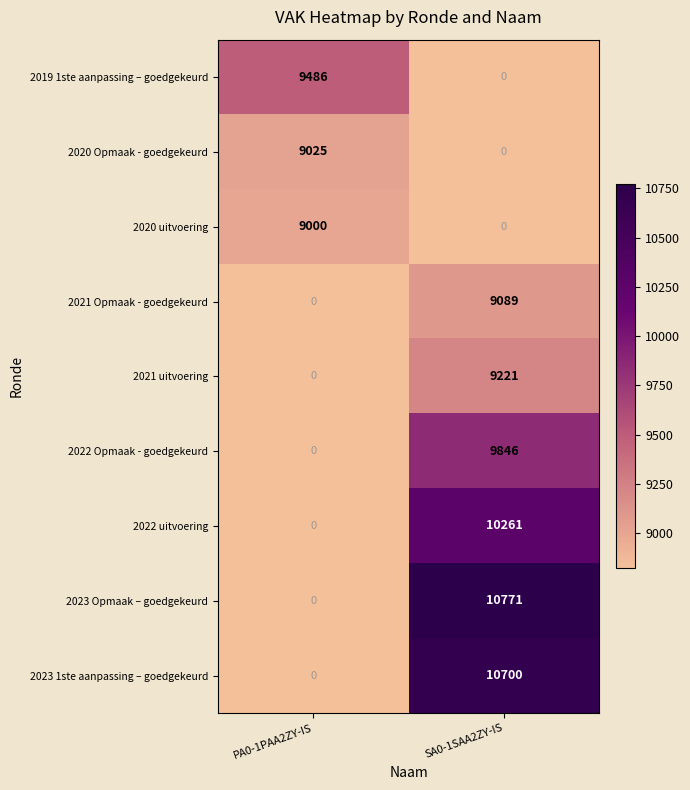

What is the sum of all 2020 uitvoering values?

9000